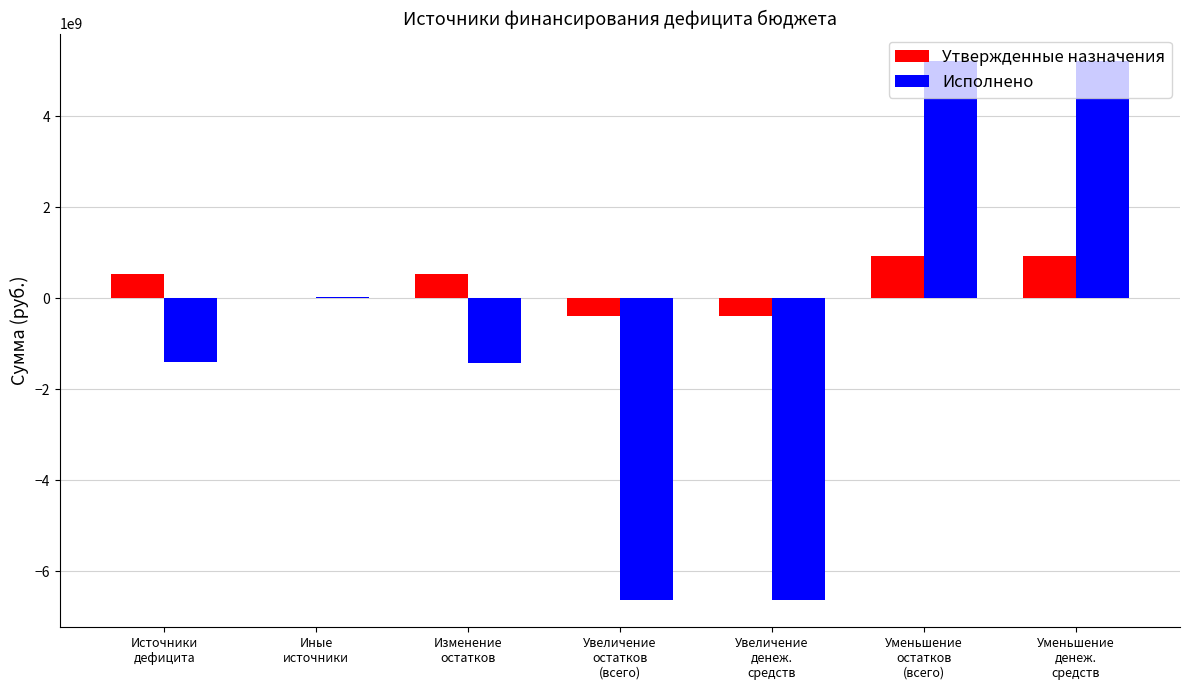

Which series has the largest total across all categories?

Утвержденные назначения